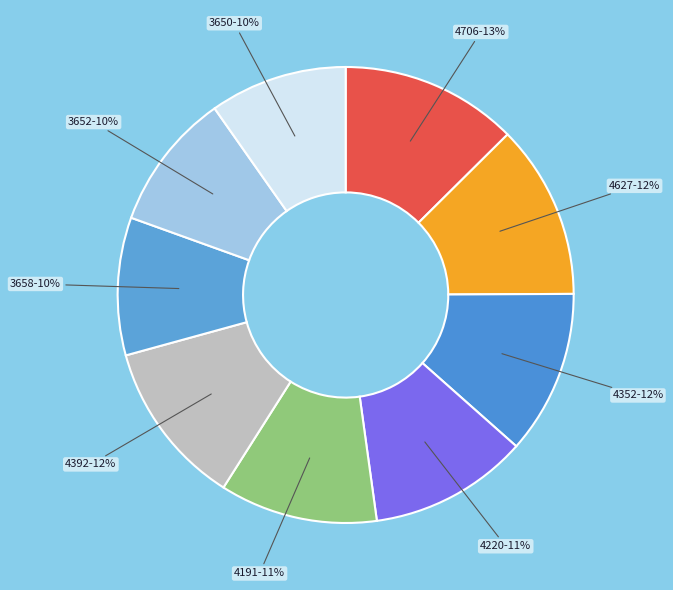

Between 3650-10% and 4352-12%, which is larger?

4352-12%